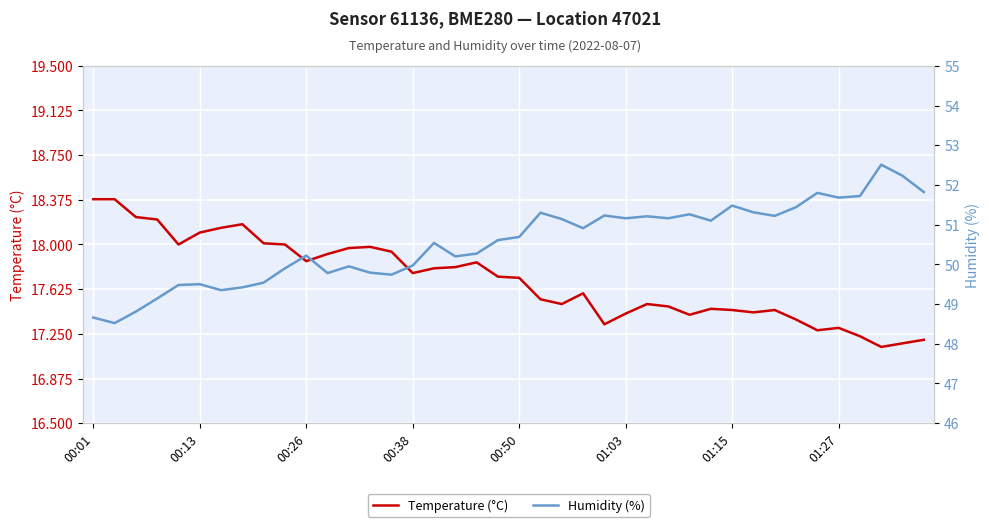

How many lines are shown in the chart?

2